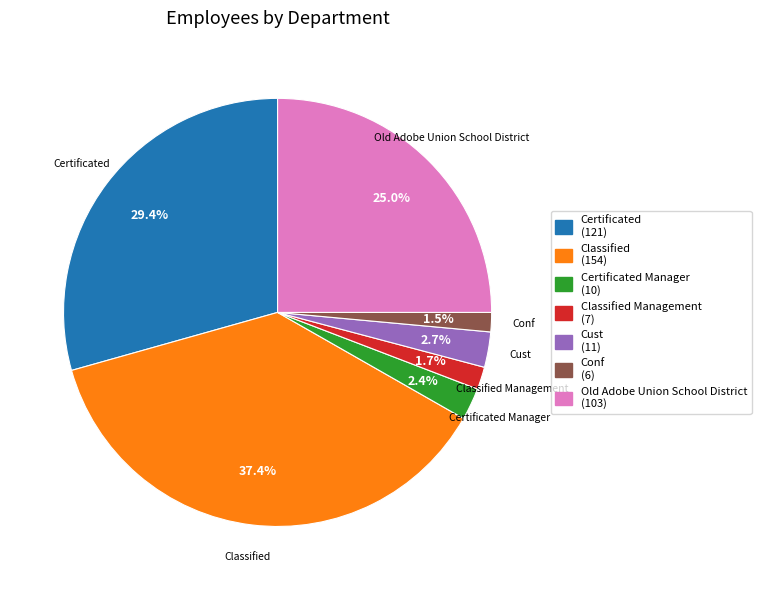

To the nearest percent, what is the difference between the largest and smallest slice percentages?

36%